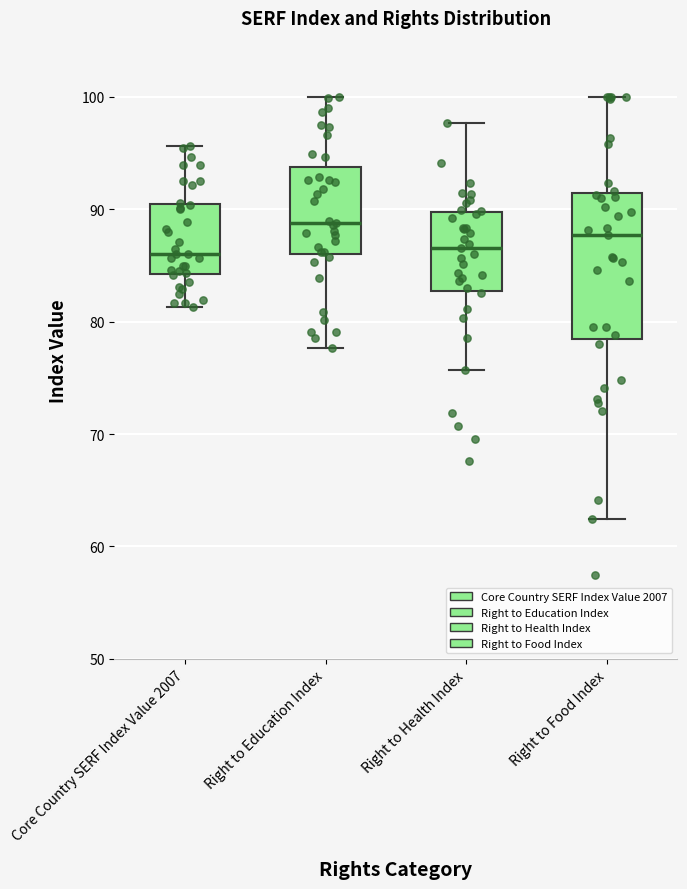

Which box is the tallest, from its lower edge to its upper edge?

Right to Food Index